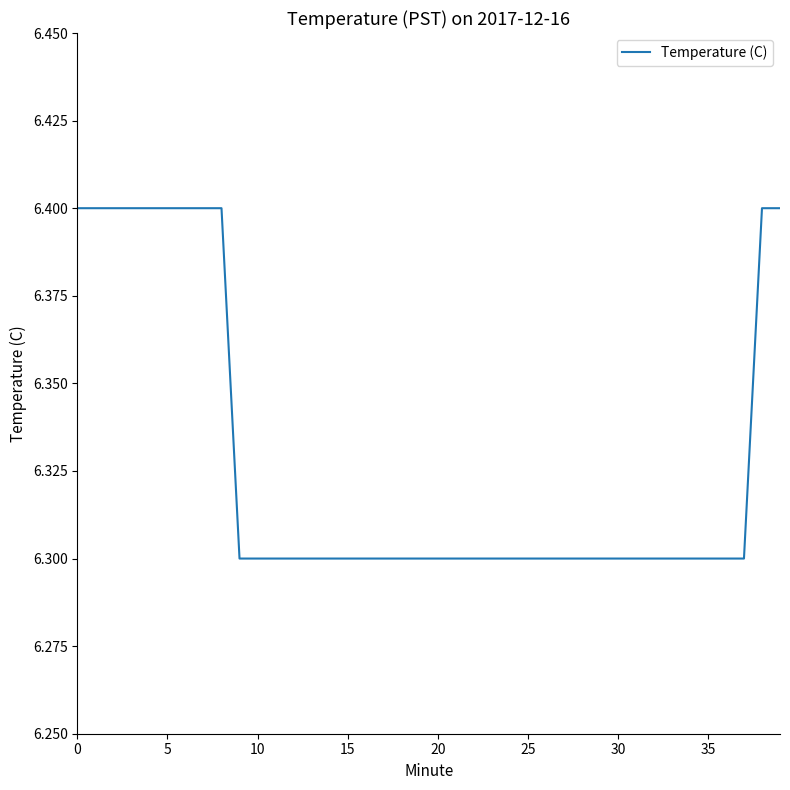

What is the minimum value shown in the chart?

6.3